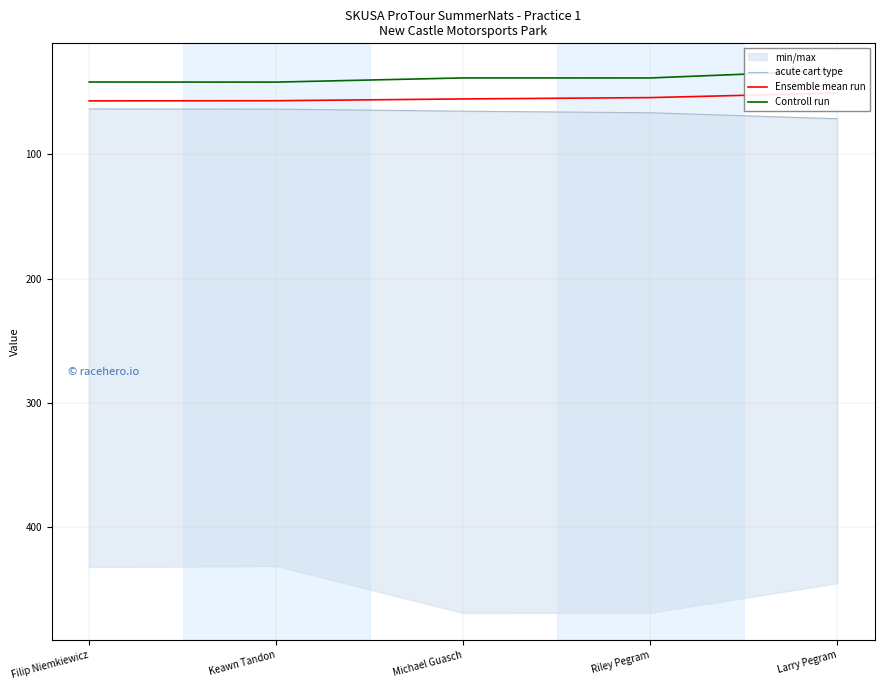

Rank the series by their average value, from highest to lowest.

acute cart type, Ensemble mean run, Controll run